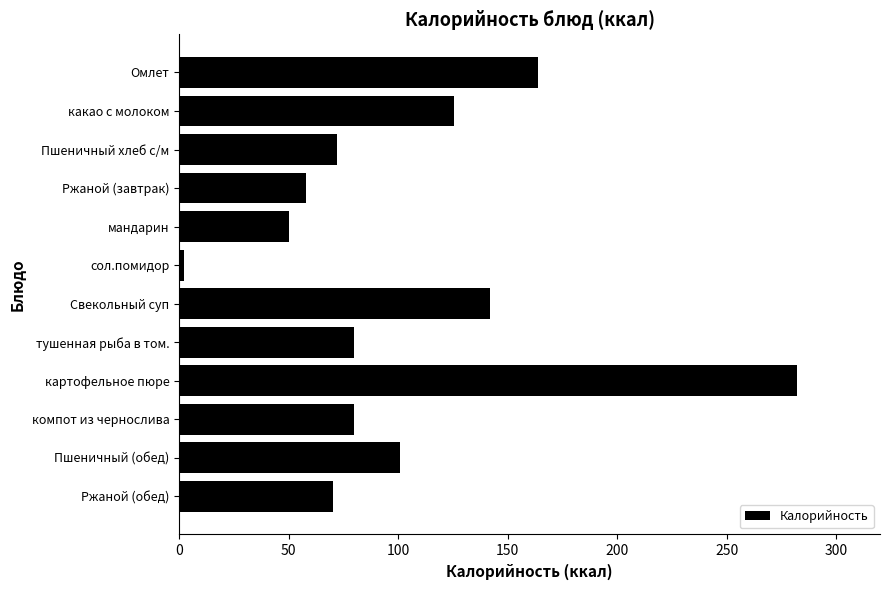

The chart shows a value of 84.2 at мандарин. True or false?

False